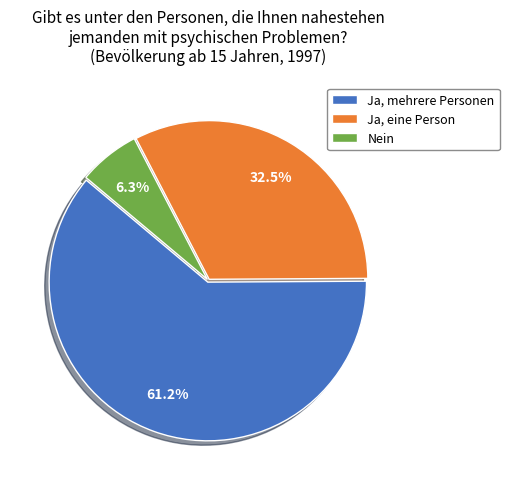

What is the ratio of the value at Ja, mehrere Personen to the value at Ja, eine Person?

1.9